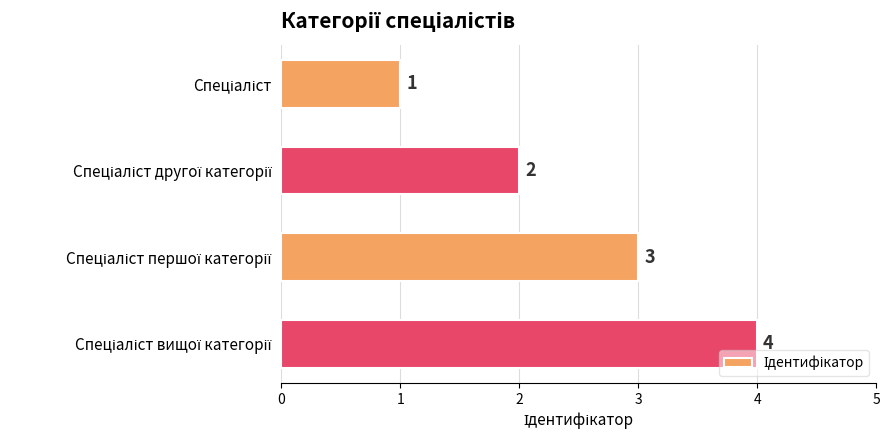

Are the bars horizontal?

Yes